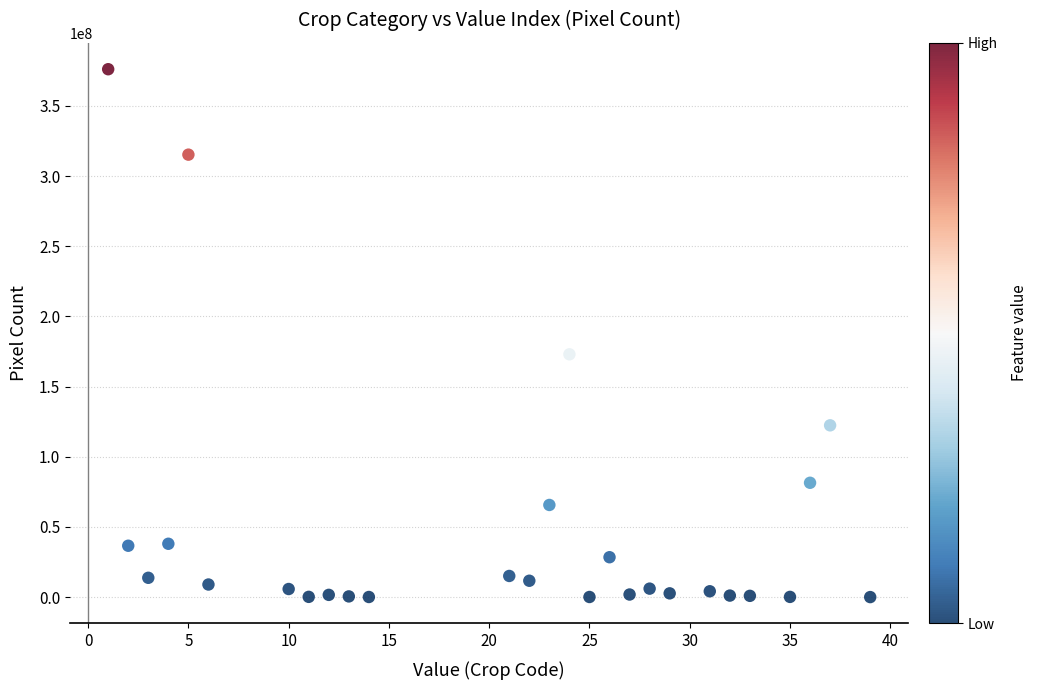

What is the range of X values (max minus min)?

38